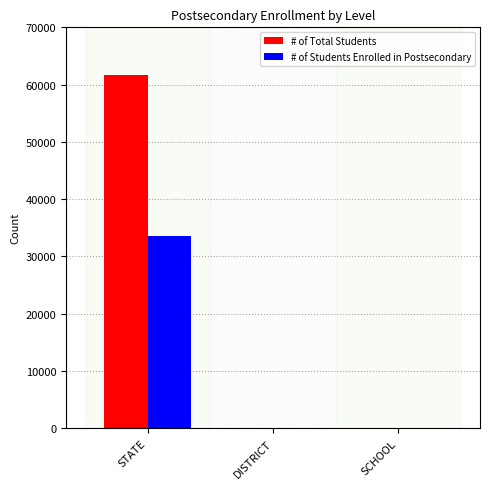

Reading left to right, what are all the values shown in this chart?

# of Total Students: 61643	0	0
# of Students Enrolled in Postsecondary: 33583	0	0